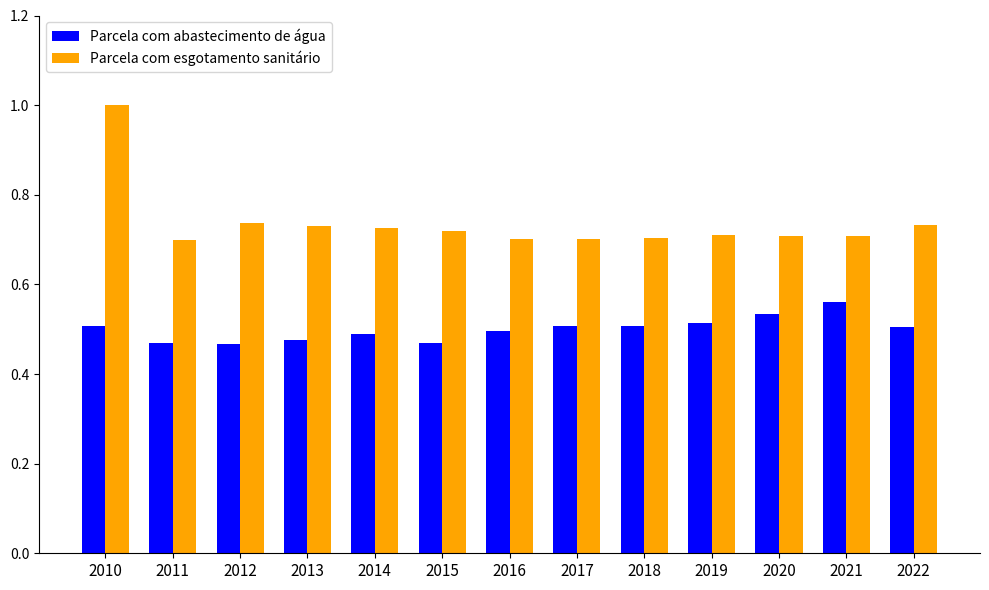

What is the maximum value shown in the chart?

1.0